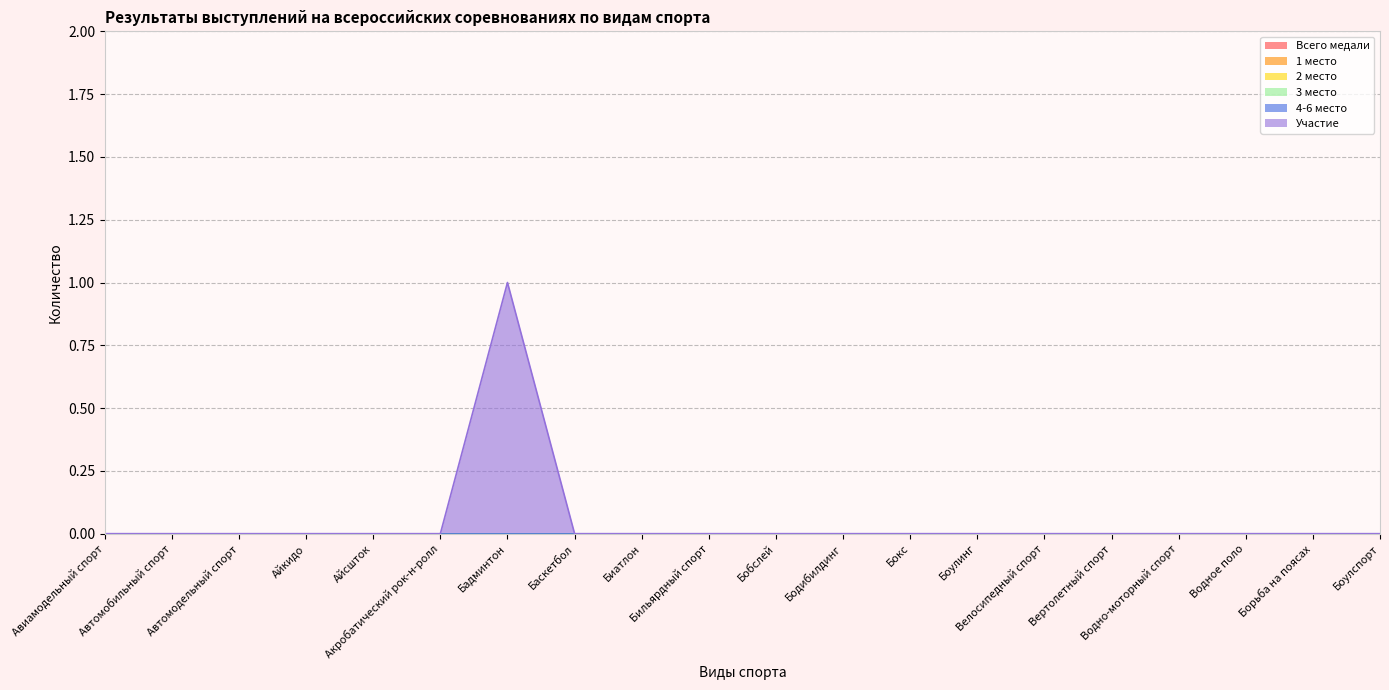

Count the number of categories in the chart.

20